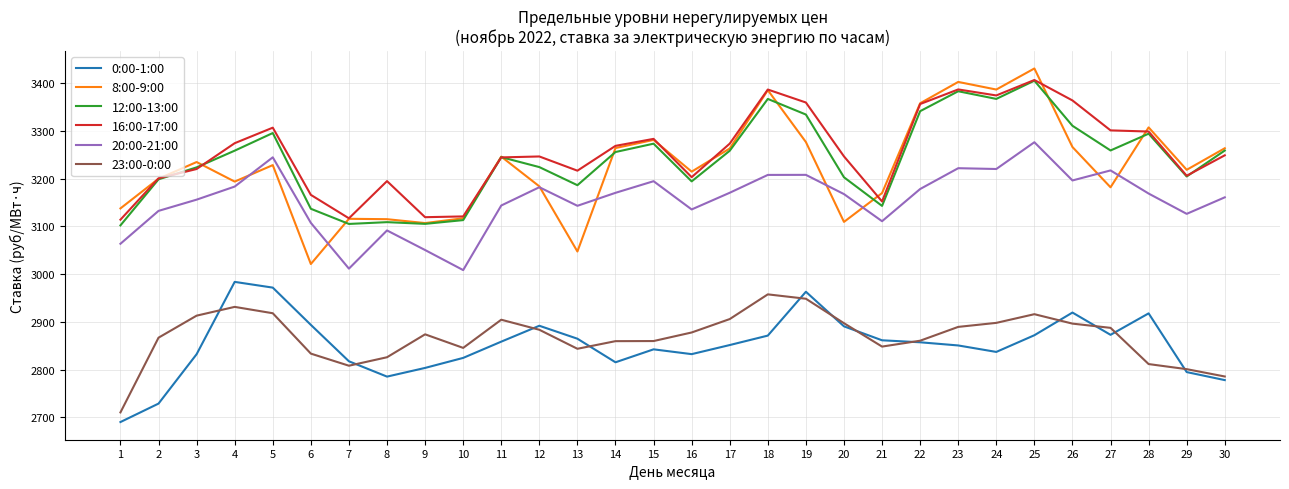

Which category has the highest value across all series?

25